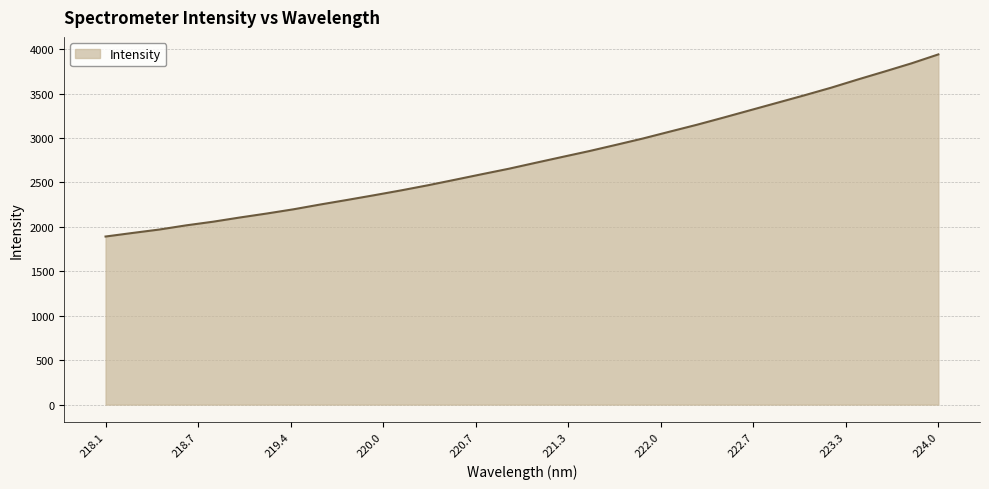

What is the maximum value shown in the chart?

3940.4